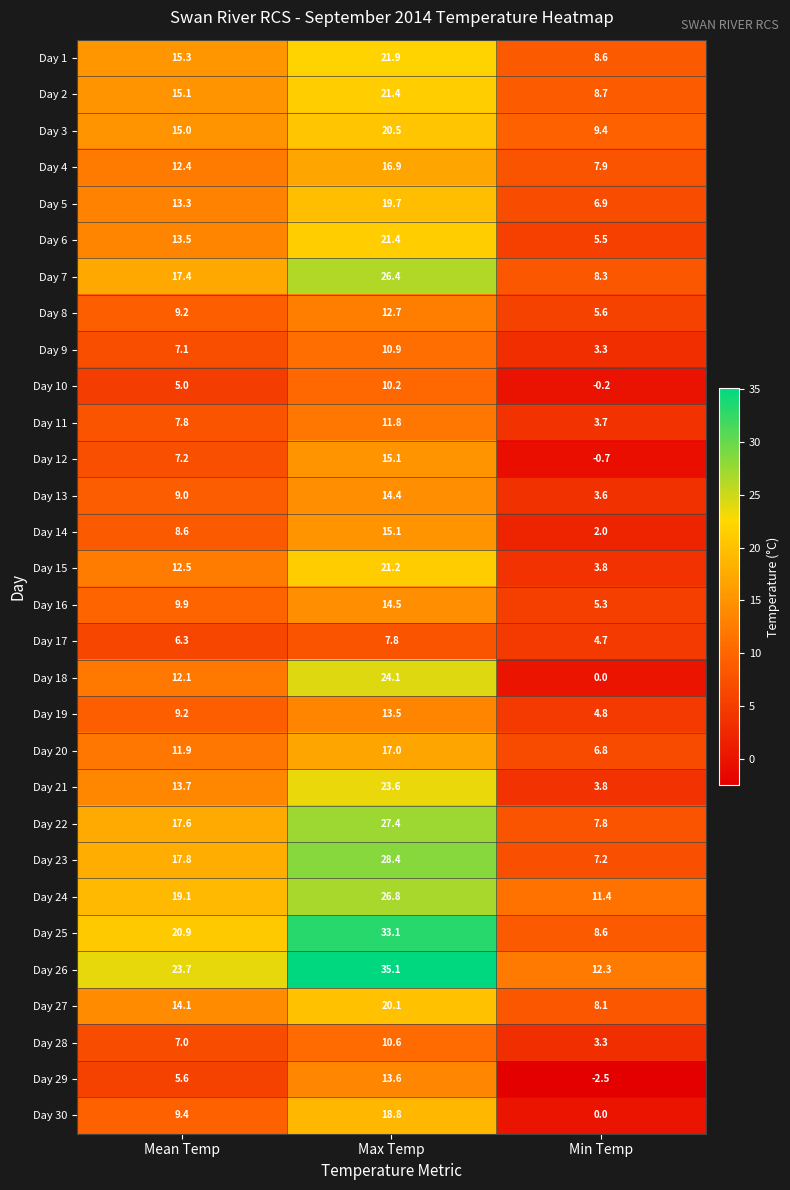

Which series has the largest total across all categories?

Day 26